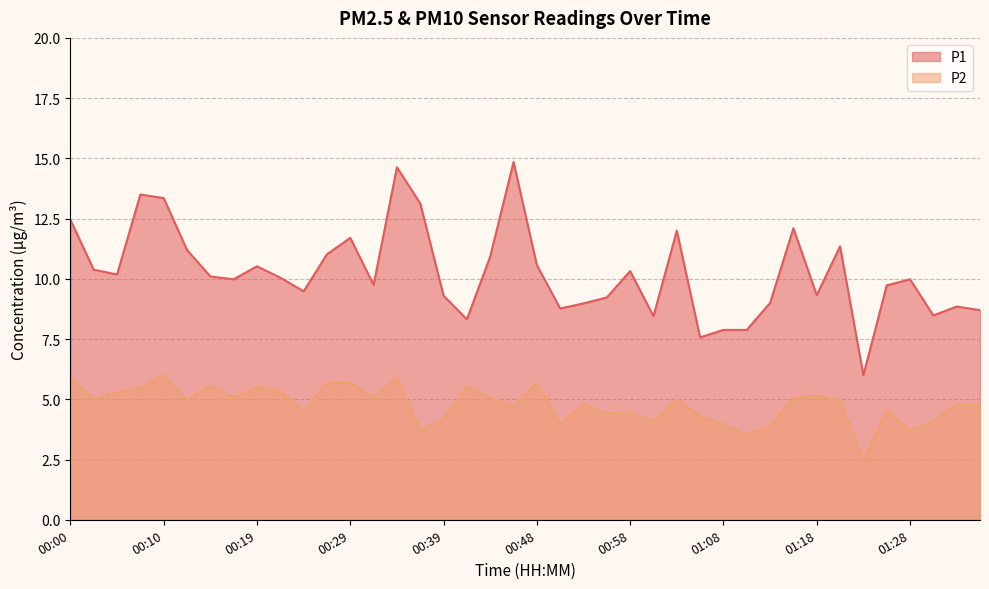

At which label does P2 reach its peak?

00:10